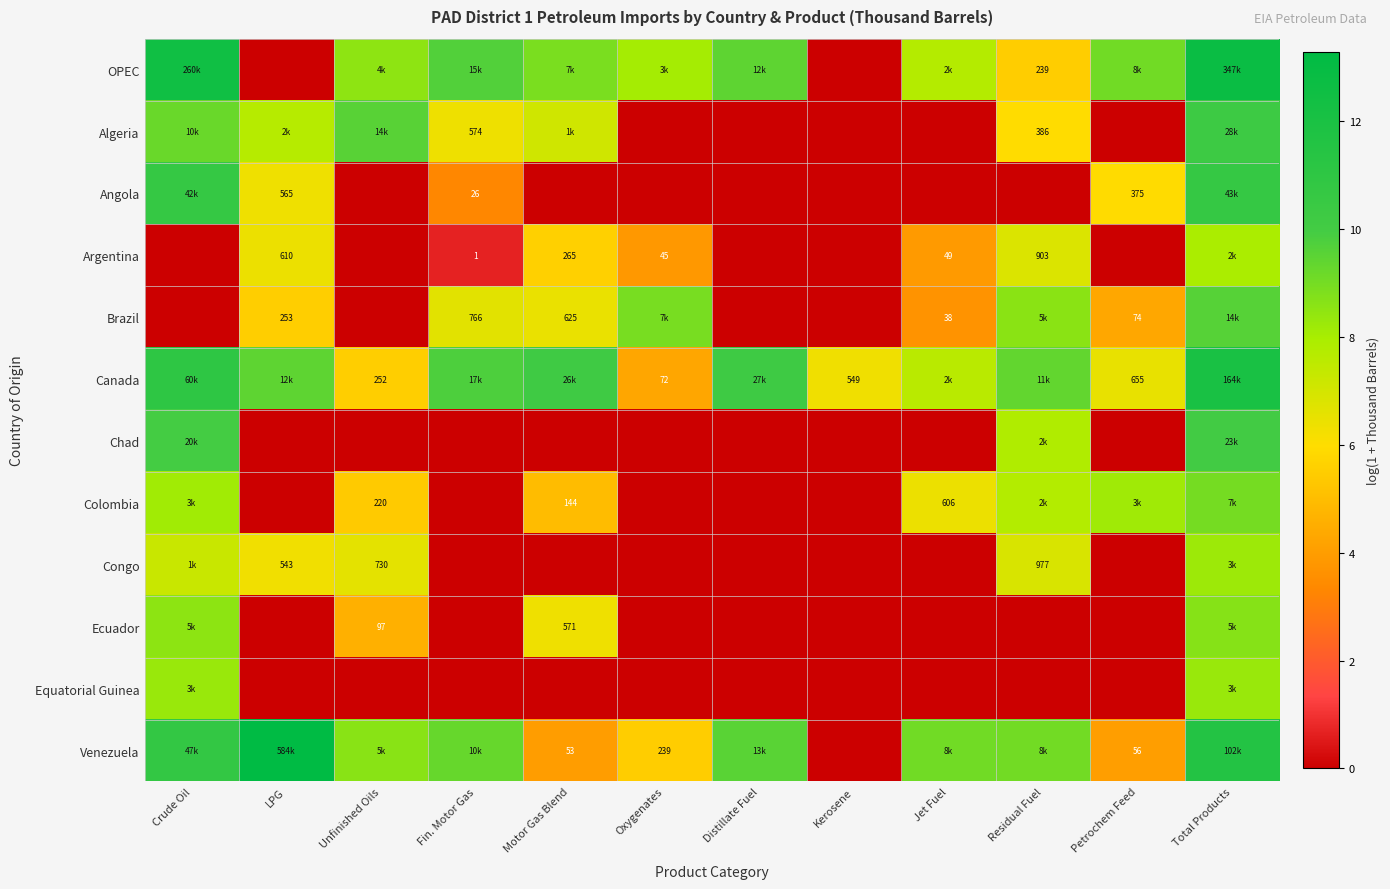

Is it true that Canada equals 9.4 at LPG?

True